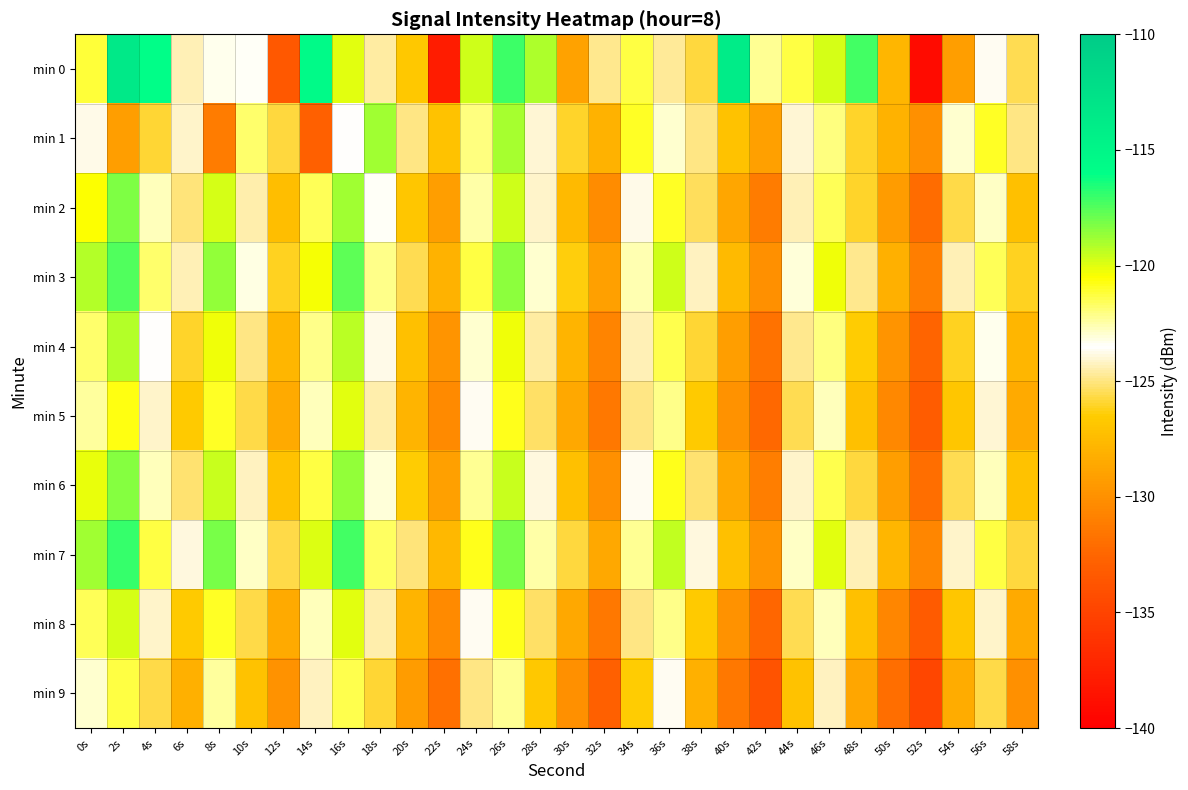

At which category is the sum across all series the highest?

2s